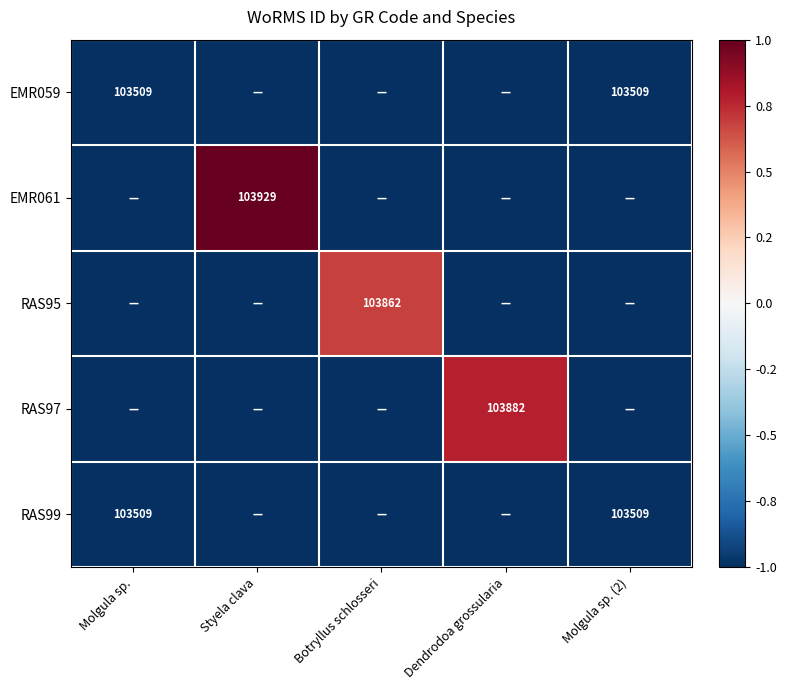

Is it true that RAS97 equals 166146 at Dendrodoa grossularia?

False